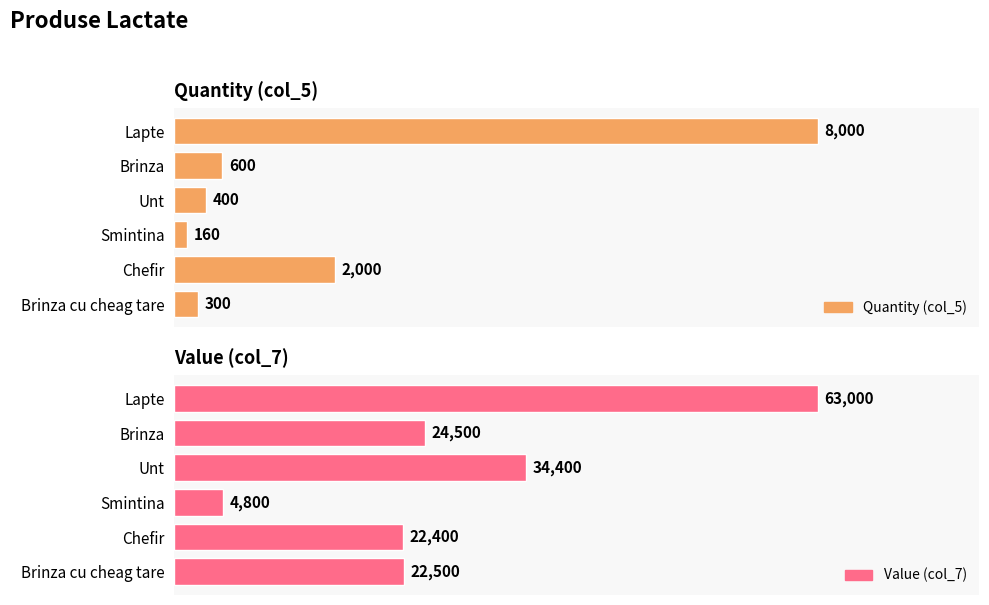

At how many categories does at least one series exceed 17219?

5